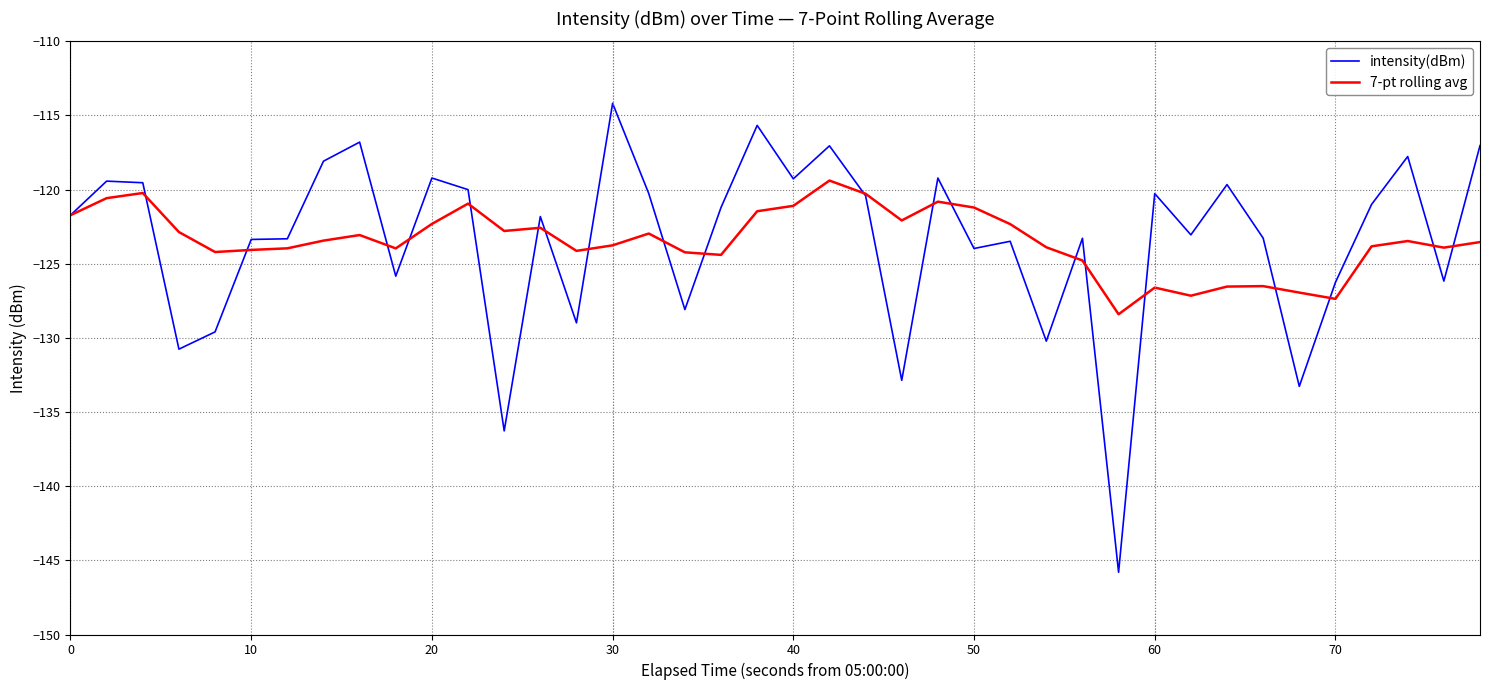

Rank the series by their maximum value, from lowest to highest.

7-pt rolling avg, intensity(dBm)